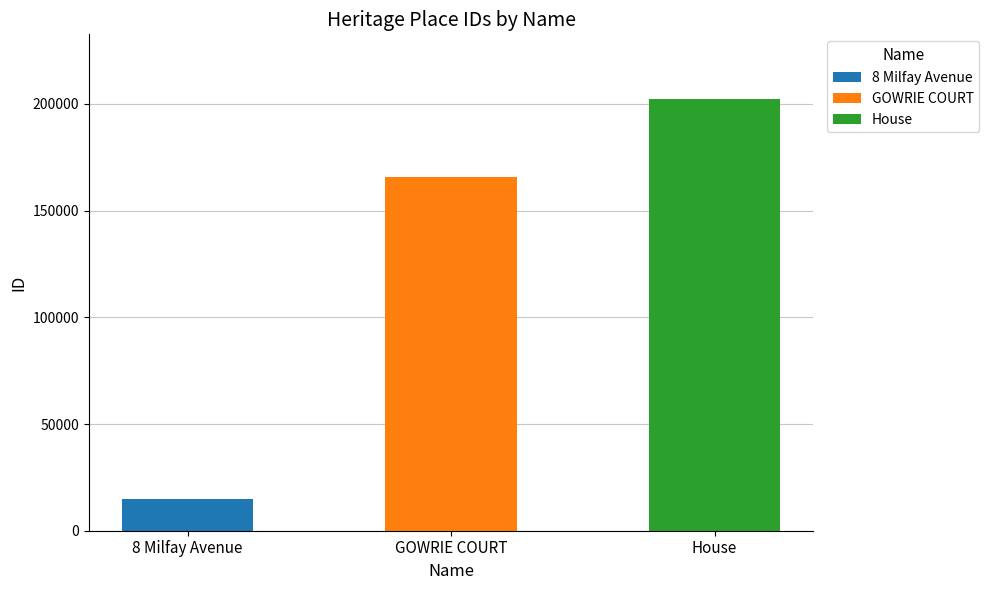

What is the difference between the second highest and minimum values?

150920